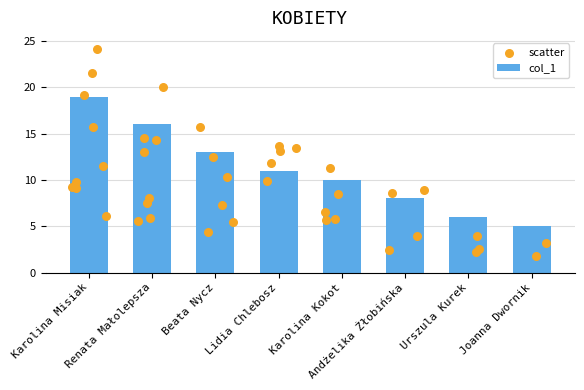

What is the change in value from Beata Nycz to Karolina Kokot?

-3